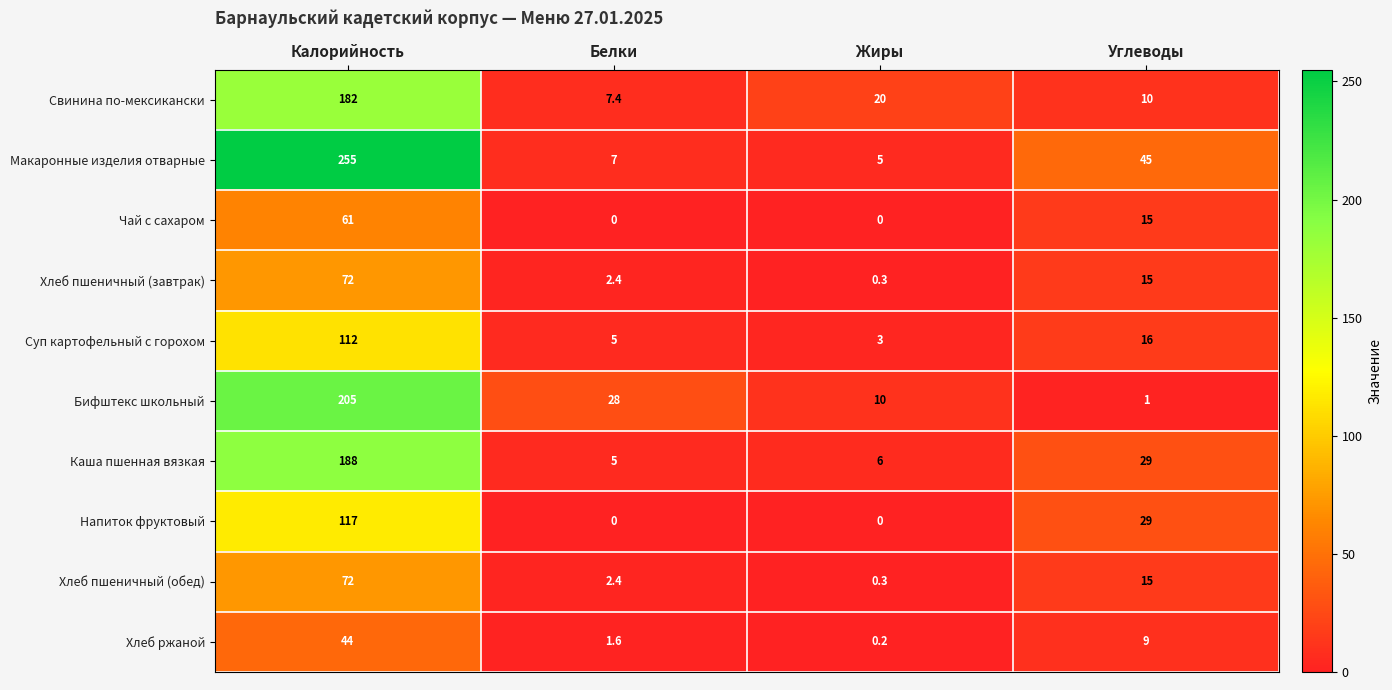

How many series are shown in this chart?

10